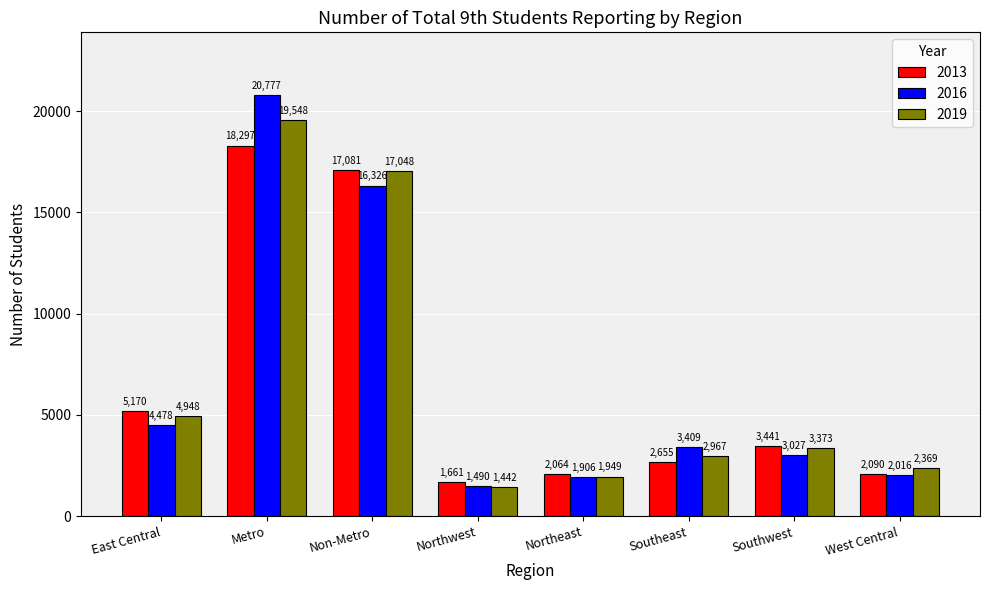

What are all the series names shown in the legend?

2013, 2016, 2019